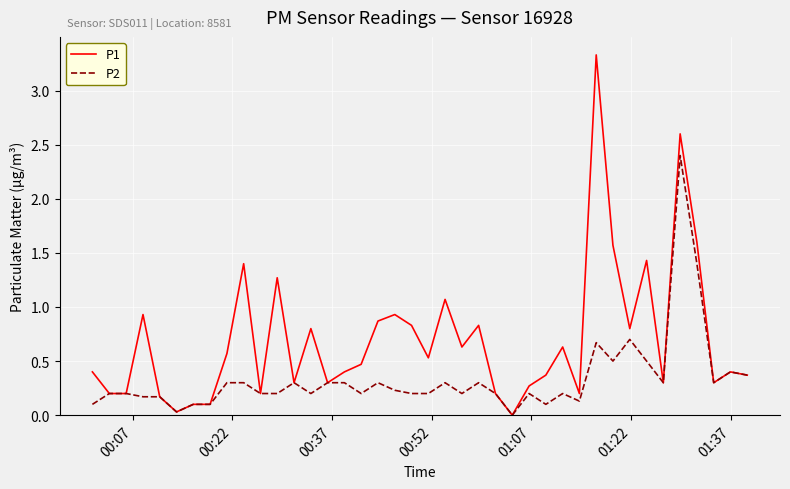

Which series has the widest spread of values?

P1